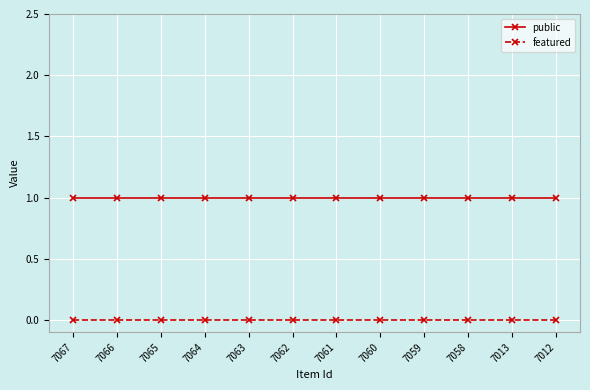

True or false: public and featured intersect in this chart.

False